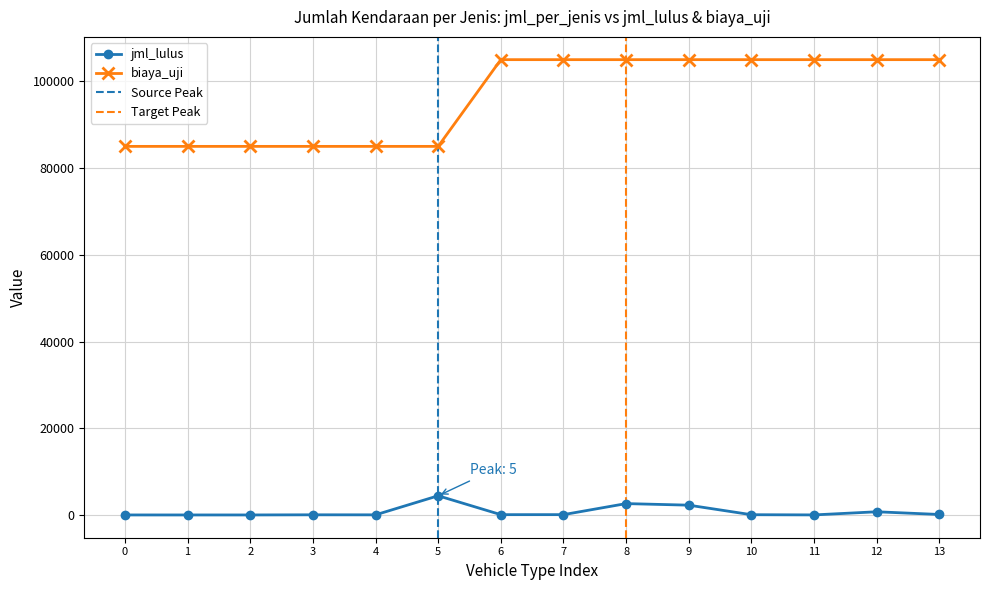

At how many categories does at least one series exceed 87732?

8